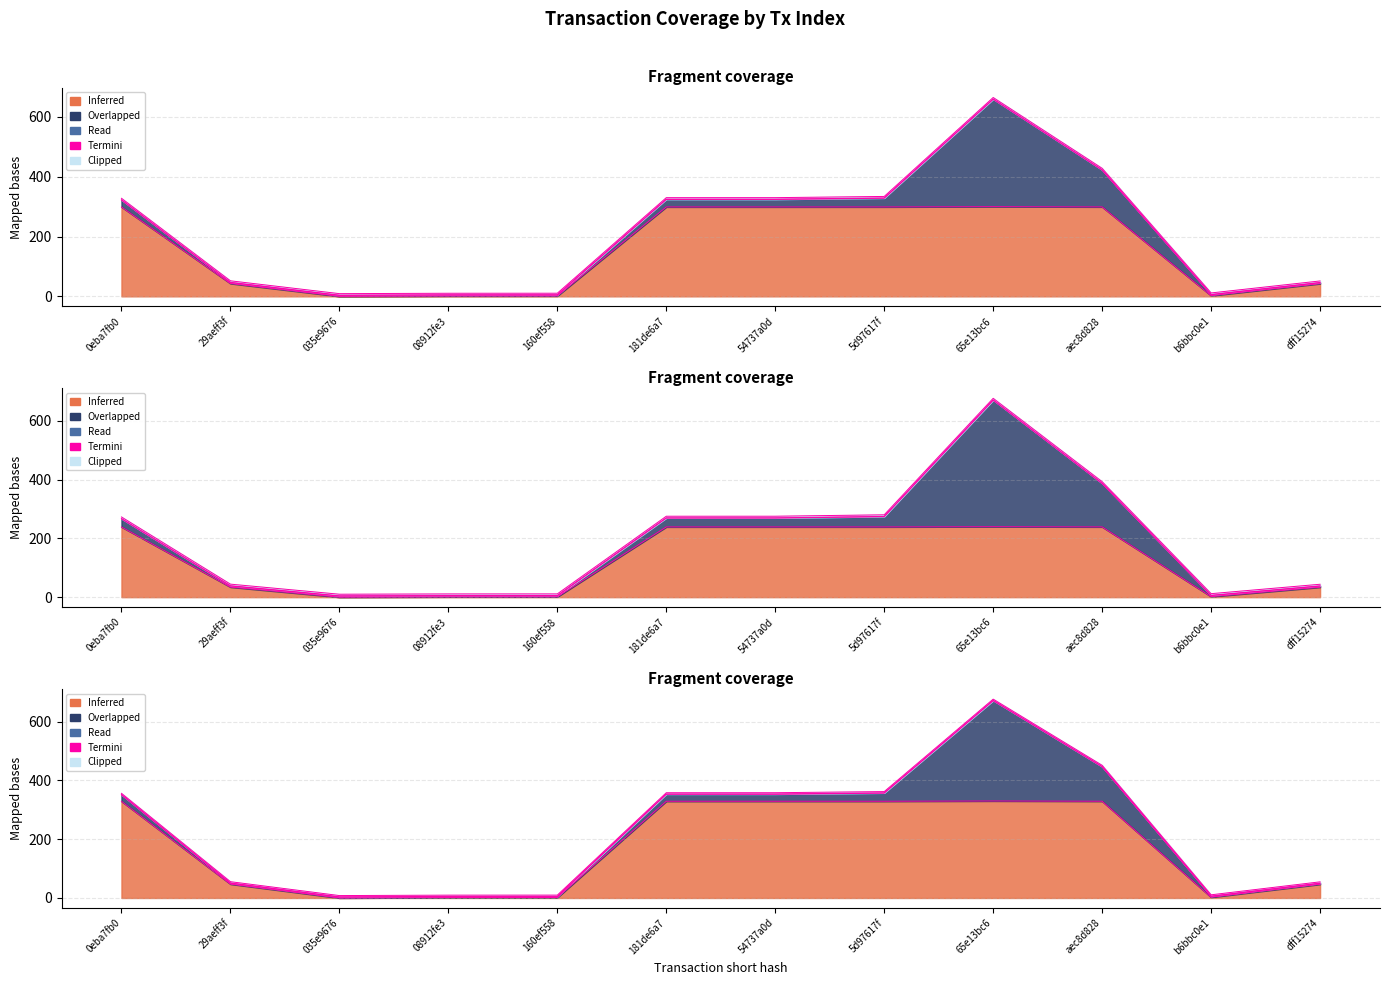

The chart shows a value of 1.4 at 08912fe3. True or false?

True